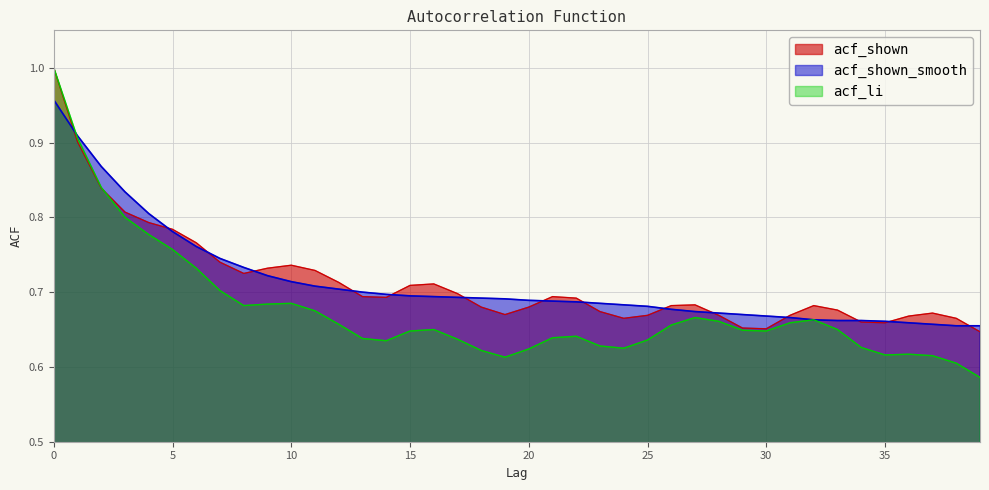

What is the approximate value of acf_li at 4?

0.8